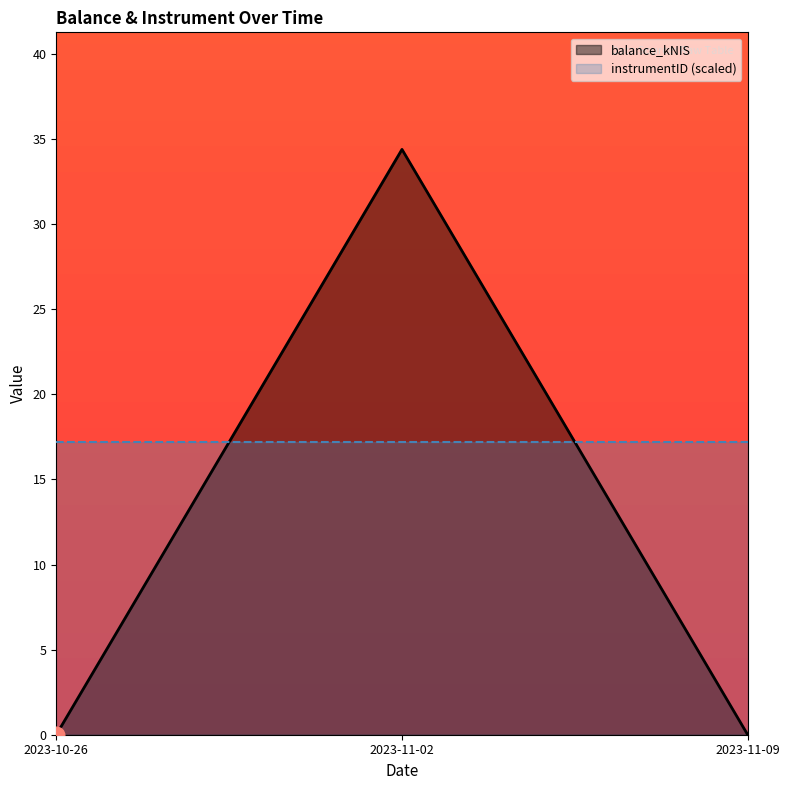

The chart shows a value of 20.4 at 2023-11-02. True or false?

False